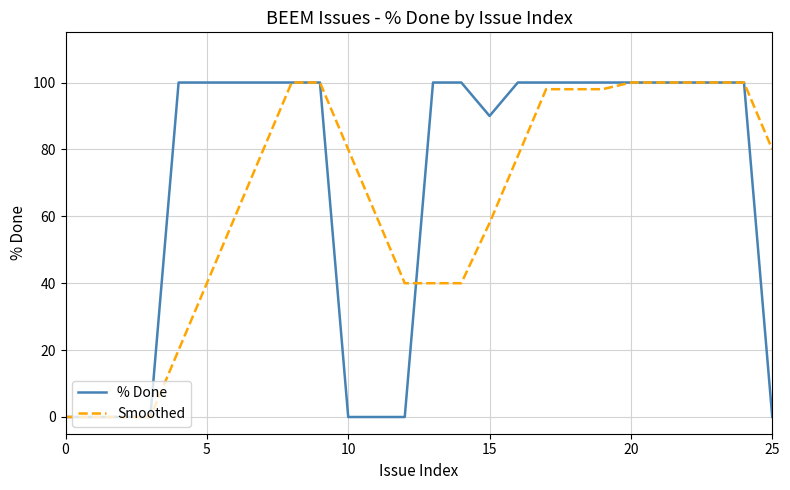

What is the maximum value for % Done?

100